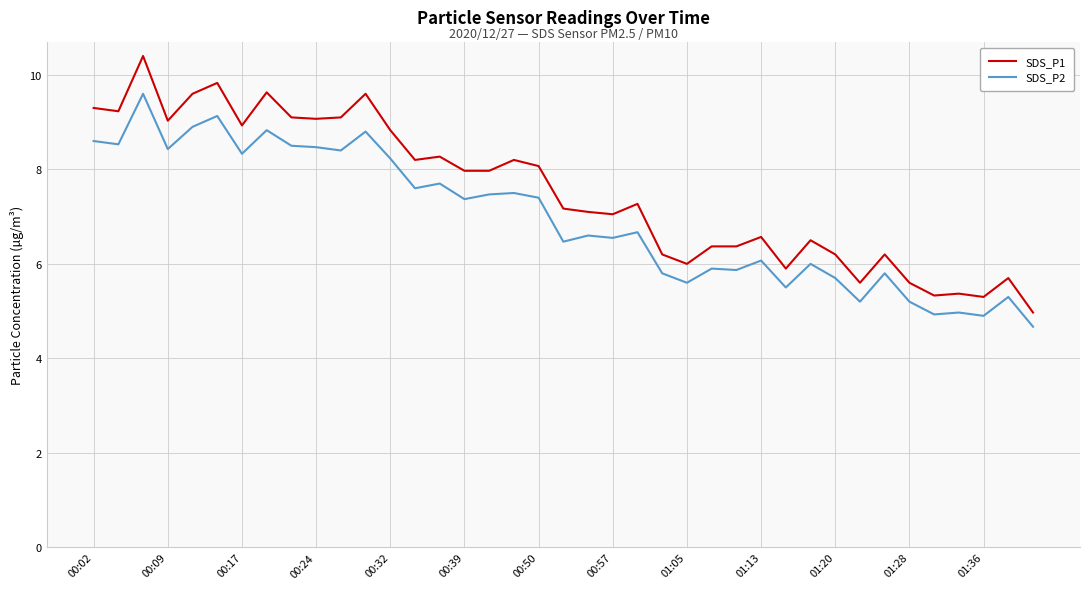

How many distinct data groups are displayed?

2